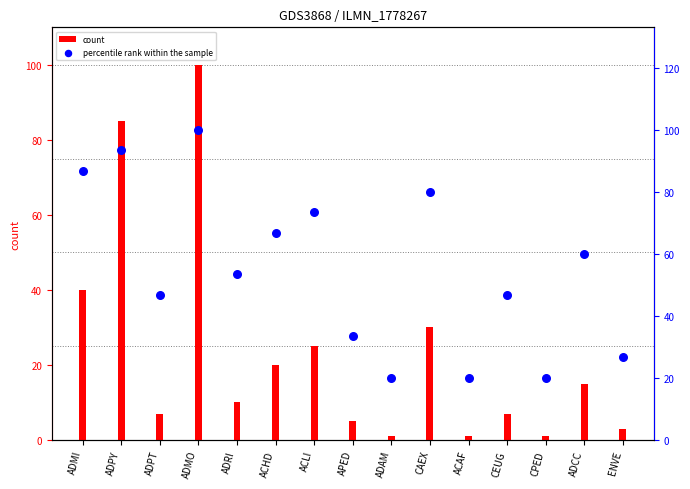

What are all the series names shown in the legend?

count, percentile rank within the sample